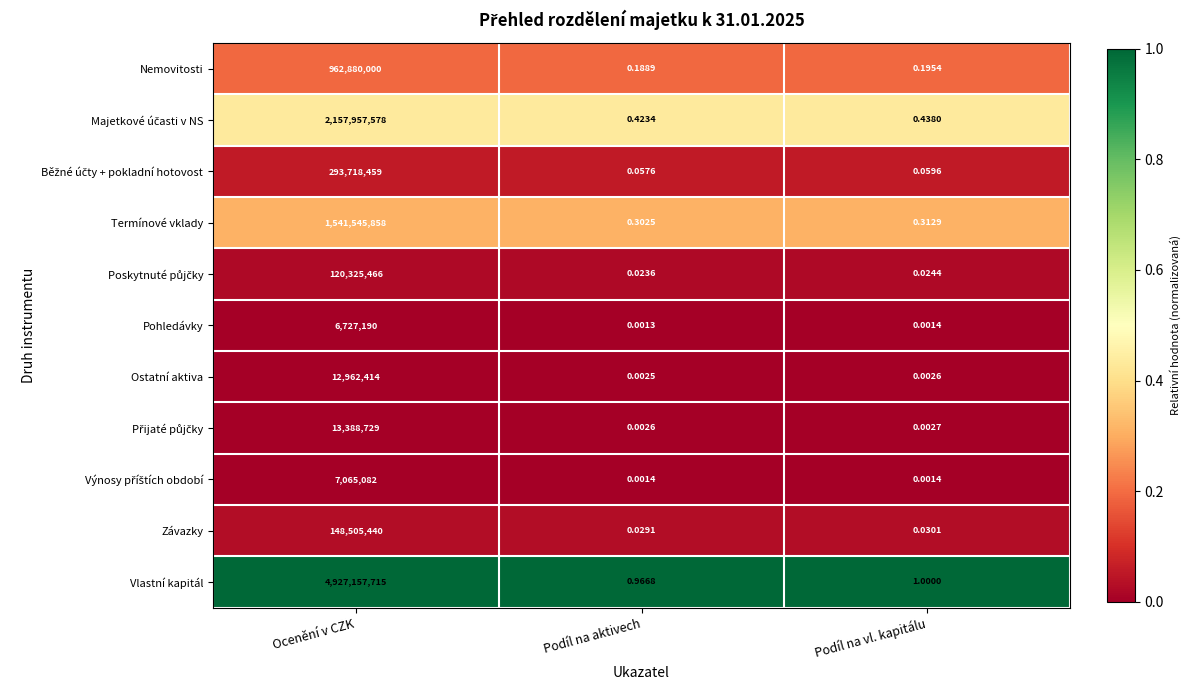

At how many categories does at least one series exceed 0?

3